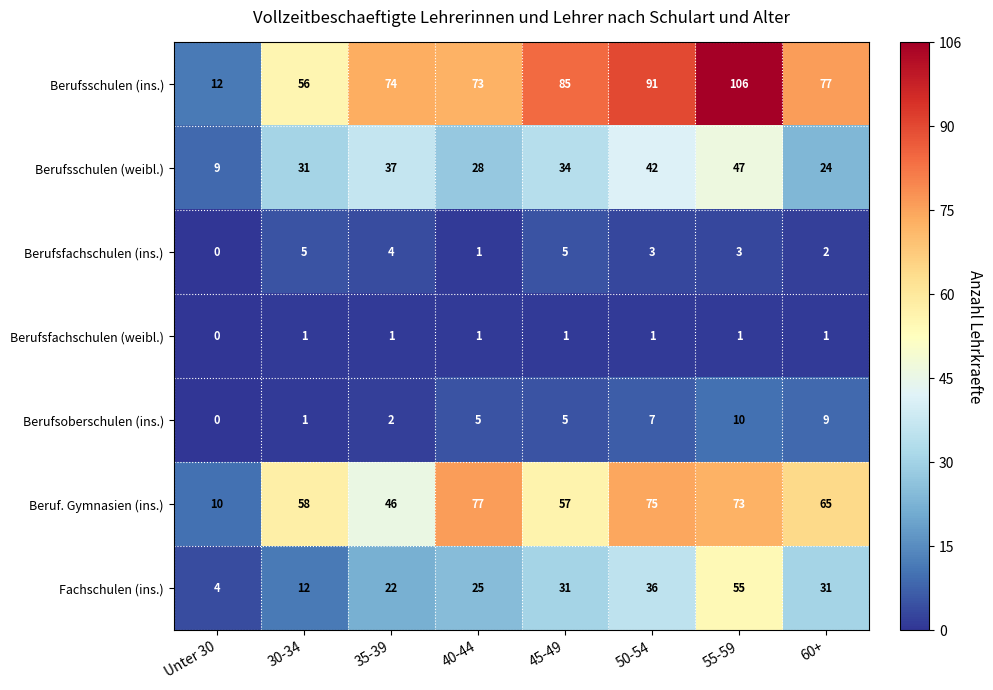

At which label does Beruf. Gymnasien (ins.) first exceed 65?

40-44